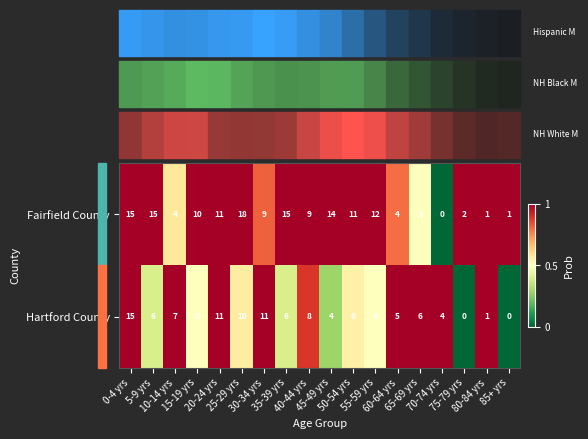

List the series in order of their peak value, highest first.

Fairfield County, Hartford County